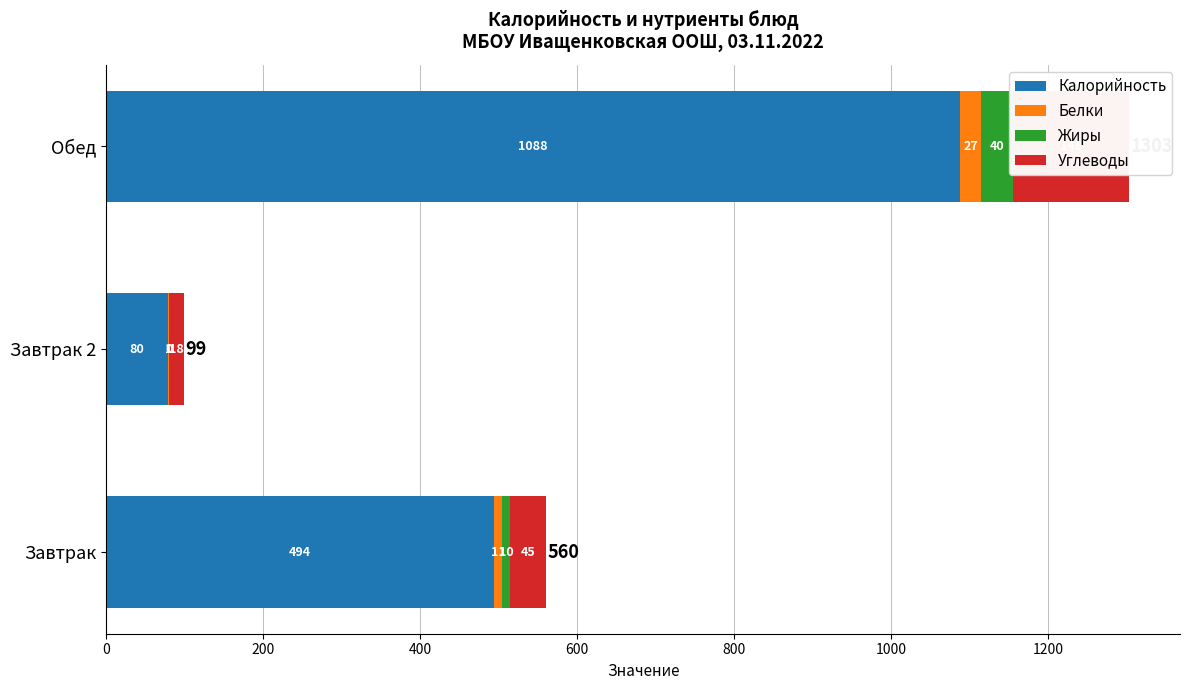

List the series in order of their peak value, lowest first.

Белки, Жиры, Углеводы, Калорийность